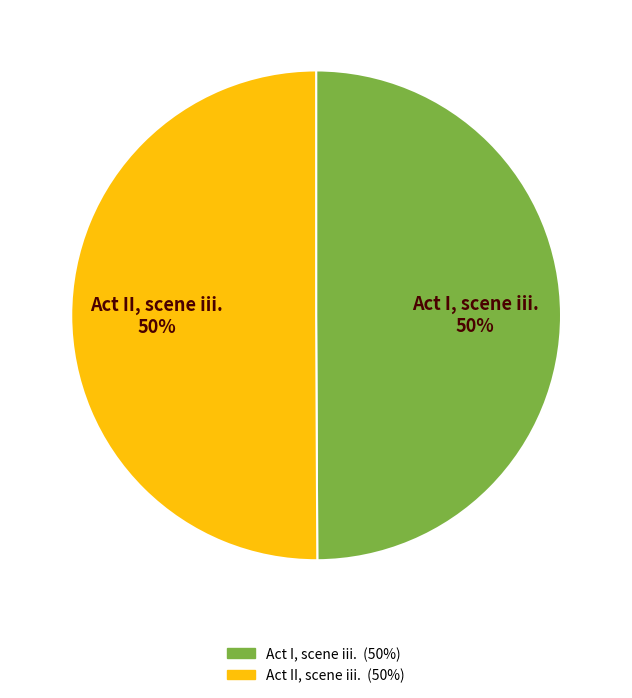

To the nearest percent, what is the average slice percentage?

50%